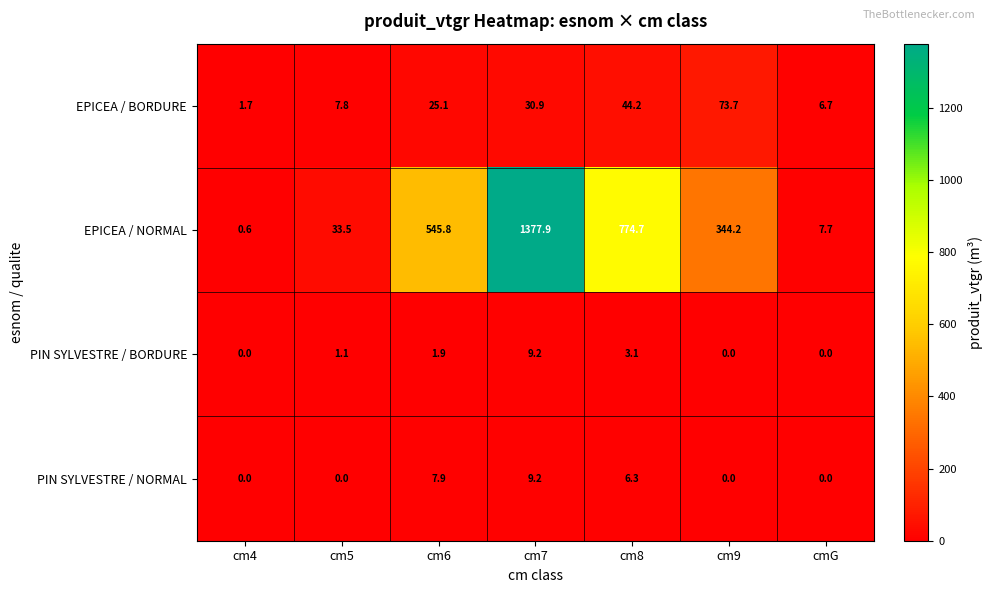

Reading left to right, list all the values displayed in this chart.

EPICEA / BORDURE: cm4=1.7	cm5=7.8	cm6=25.1	cm7=30.9	cm8=44.2	cm9=73.7	cmG=6.7
EPICEA / NORMAL: cm4=0.6	cm5=33.5	cm6=545.8	cm7=1377.9	cm8=774.7	cm9=344.2	cmG=7.7
PIN SYLVESTRE / BORDURE: cm4=0.0	cm5=1.1	cm6=1.9	cm7=9.2	cm8=3.1	cm9=0.0	cmG=0.0
PIN SYLVESTRE / NORMAL: cm4=0.0	cm5=0.0	cm6=7.9	cm7=9.2	cm8=6.3	cm9=0.0	cmG=0.0